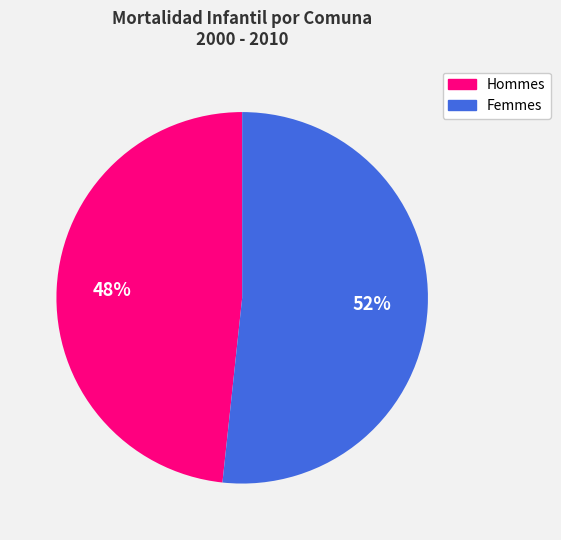

To the nearest percent, what is the average slice percentage?

50%